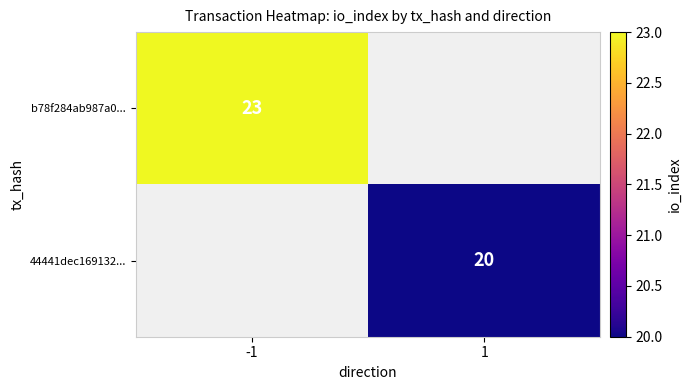

Is it true that 44441dec169132... equals 20 at 1?

True